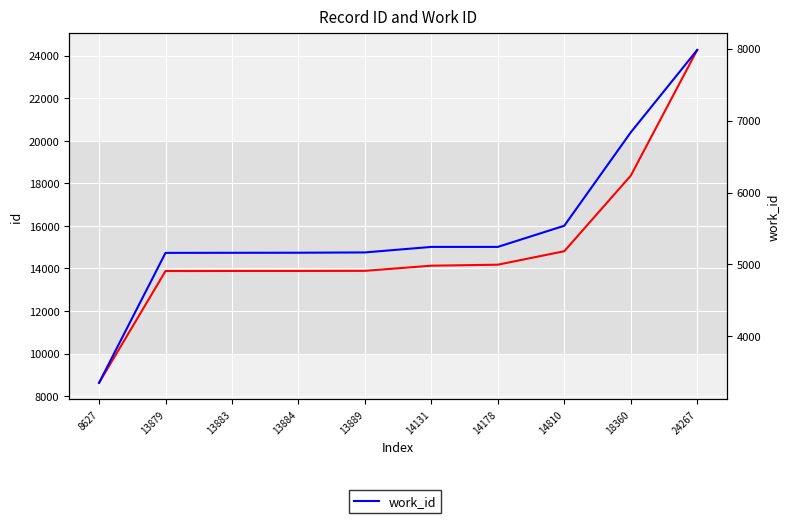

What are all the series names shown in the legend?

id, work_id